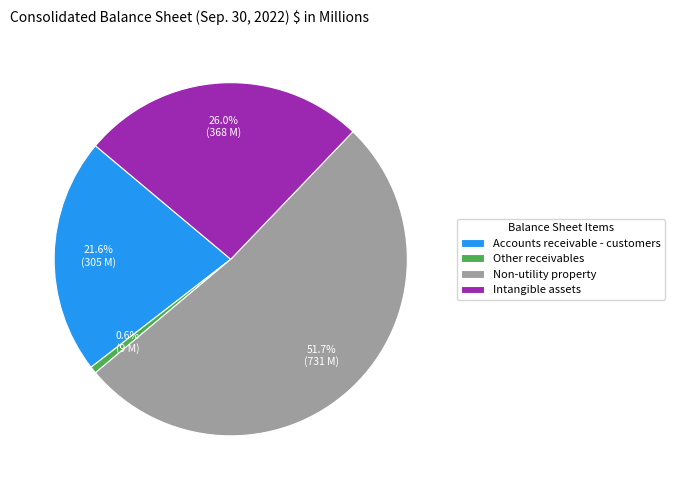

Rank the categories by value from highest to lowest.

Non-utility property, Intangible assets, Accounts receivable - customers, Other receivables